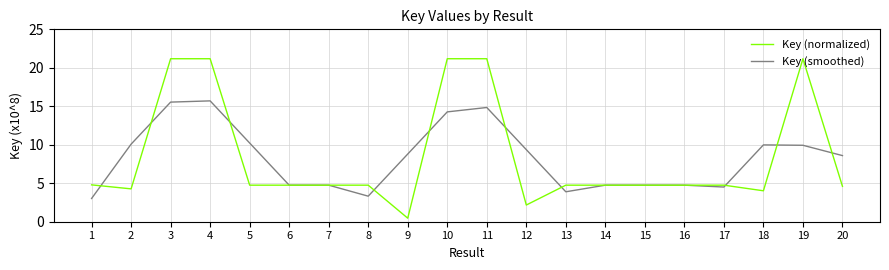

What is the maximum value for Key (smoothed)?

15.7